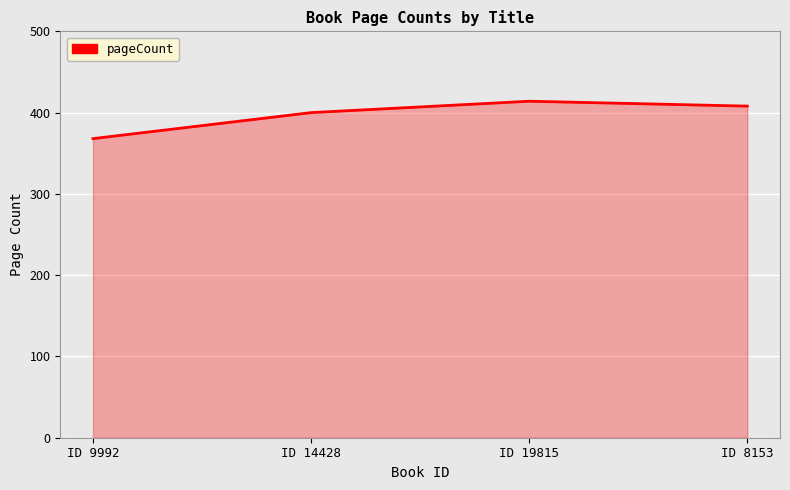

What is the ratio of the value at ID 9992 to the value at ID 8153?

0.9